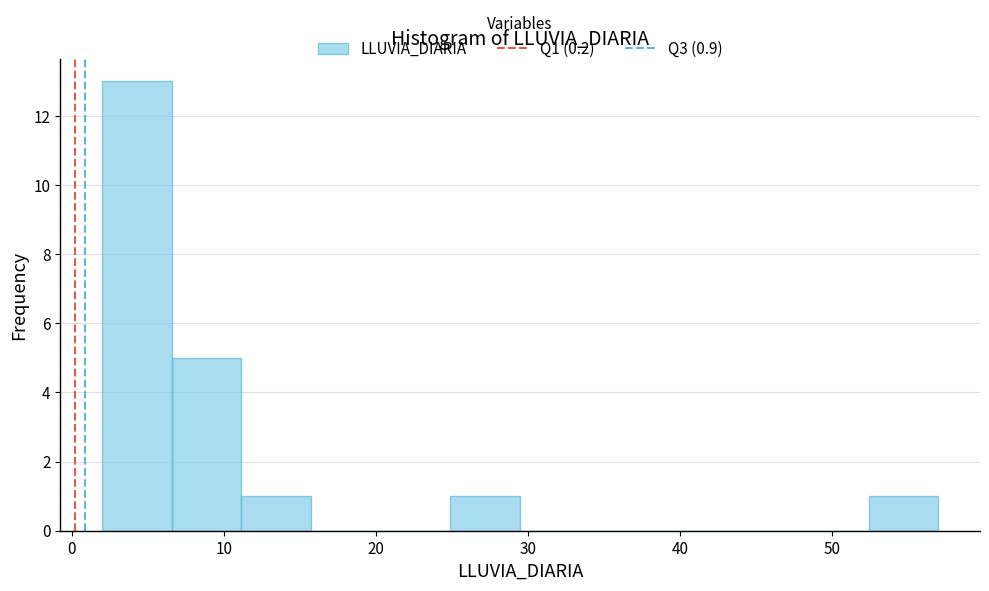

Reading left to right, transcribe this chart: for each bar, give the range it covers on the x-axis and its height. Neither the bar edges nor the heights are printed on the chart, so give them approximately, as read against the axes.

2 to 7: 13
7 to 11: 5
11 to 16: 1
16 to 20: 0
20 to 25: 0
25 to 30: 1
30 to 34: 0
34 to 39: 0
39 to 43: 0
43 to 48: 0
48 to 52: 0
52 to 57: 1